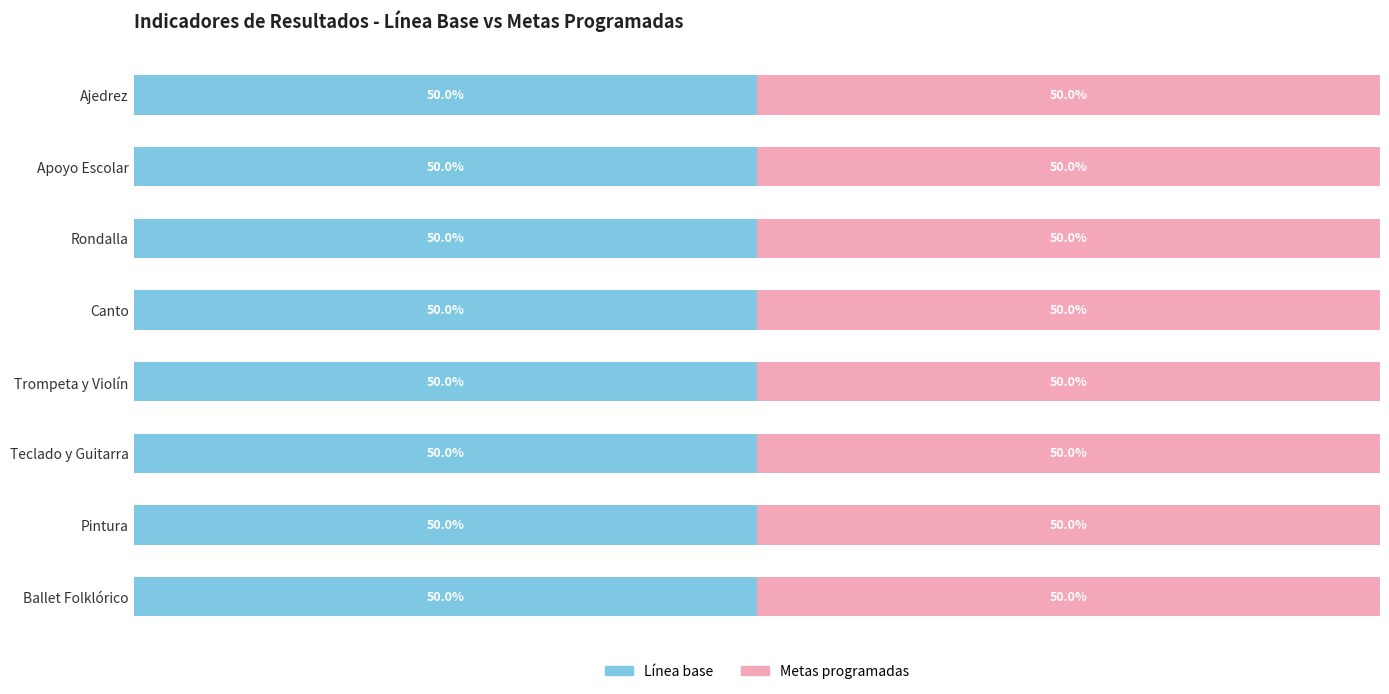

Where is Línea base nearest to the value 24?

Pintura